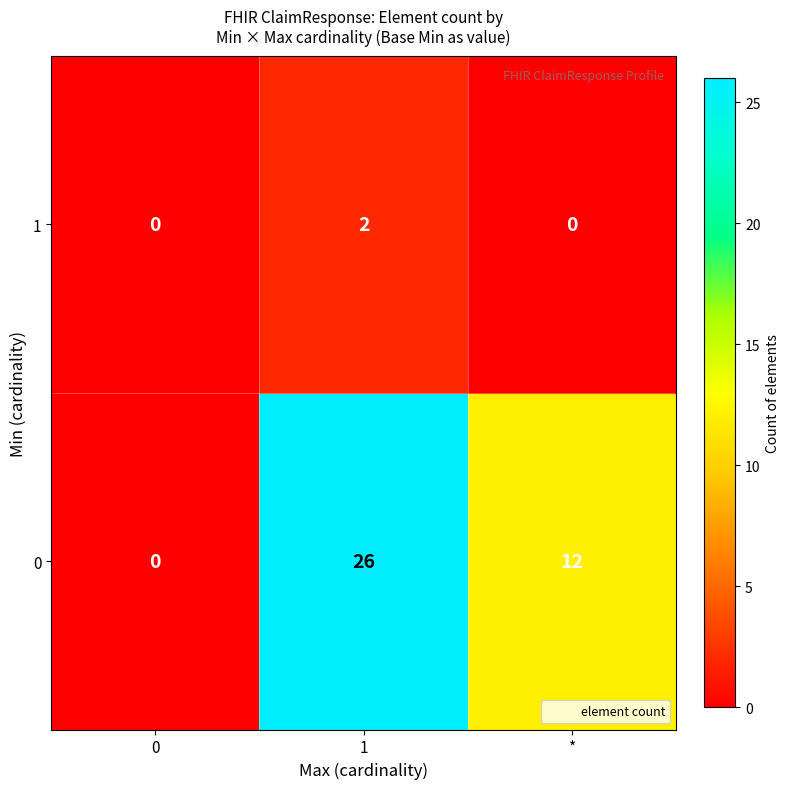

Reading left to right, extract all data points from this chart.

1: 0=0	1=2	*=0
0: 0=0	1=26	*=12